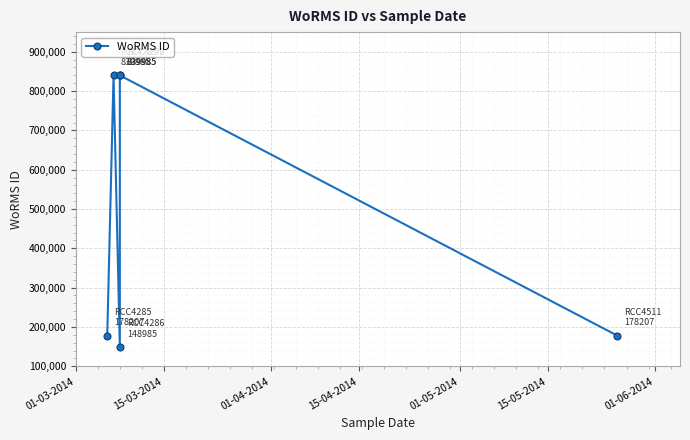

Is this an area chart (filled region under the line)?

No